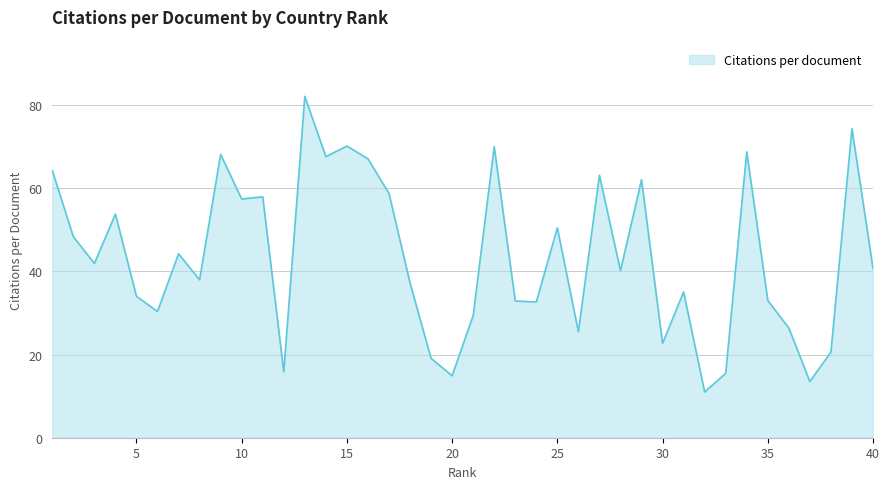

What is the greatest value displayed?

82.0